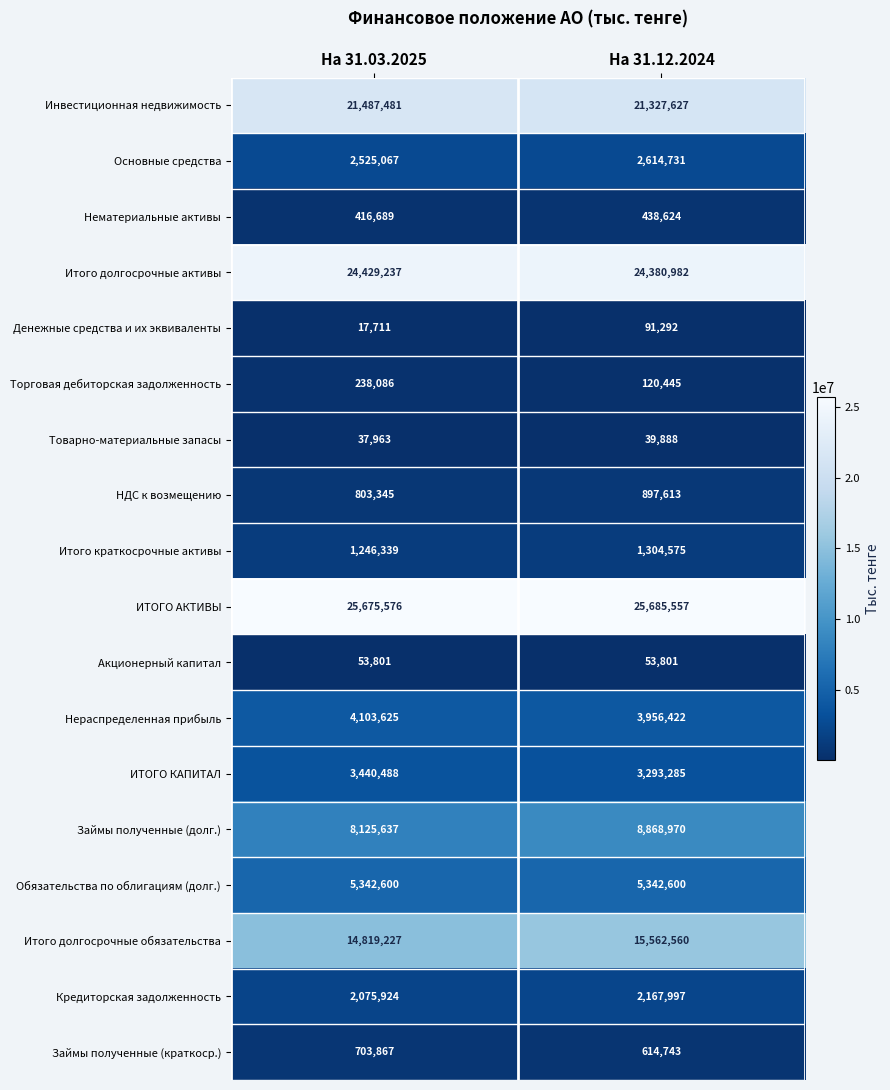

What is the difference between the maximum and minimum values in the Кредиторская задолженность series?

92073